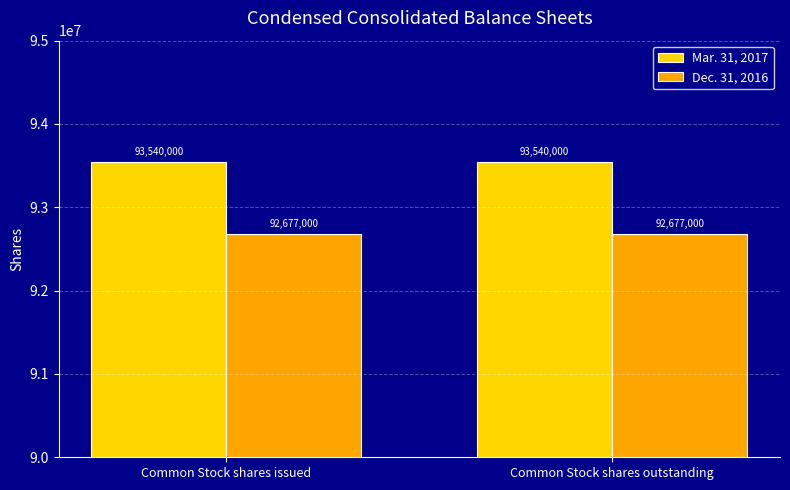

Reading left to right, extract all data points from this chart.

Mar. 31, 2017: 93540000	93540000
Dec. 31, 2016: 92677000	92677000